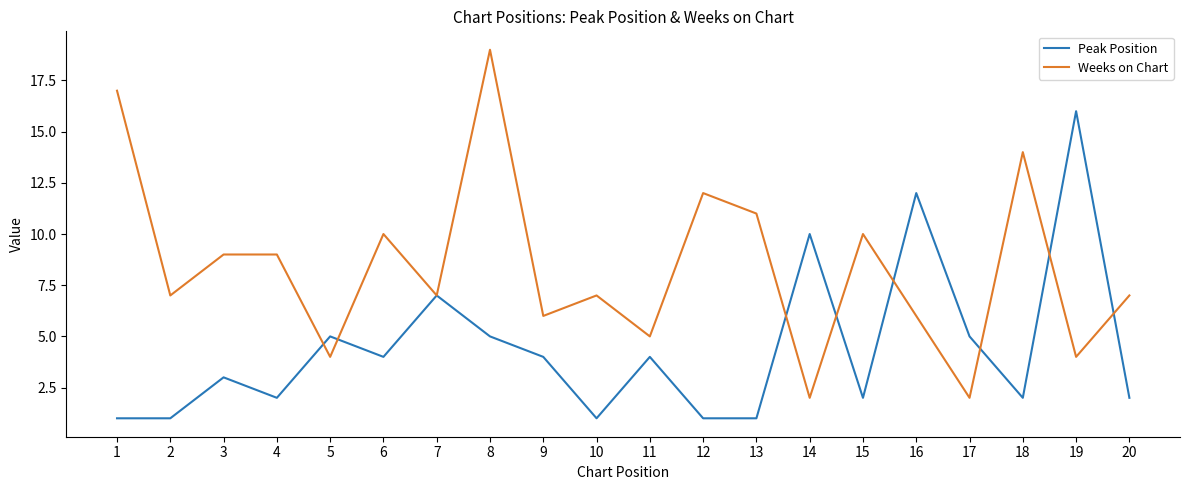

Where does the Weeks on Chart series first go above 7?

1